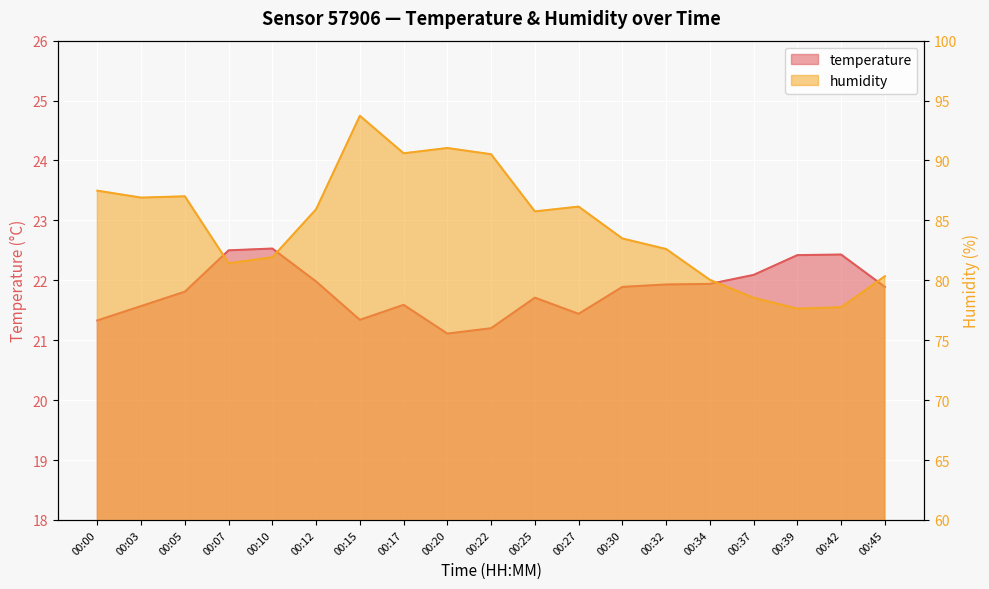

What is the greatest value displayed?

93.7